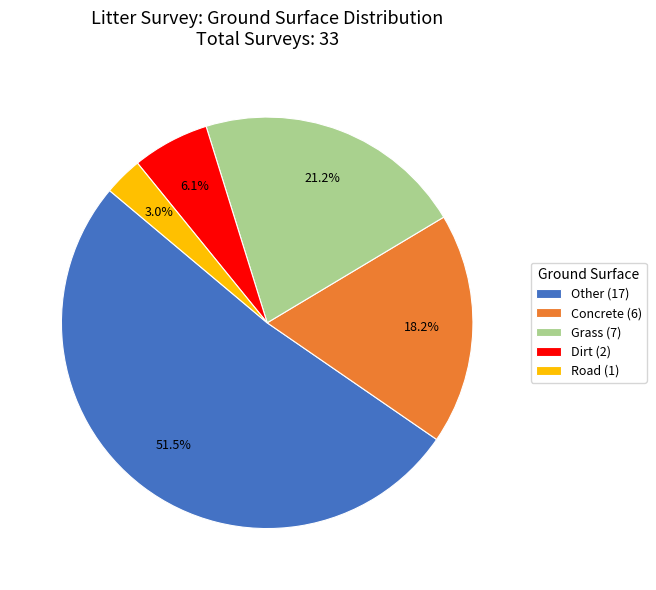

Between Grass (7) and Road (1), which is larger?

Grass (7)